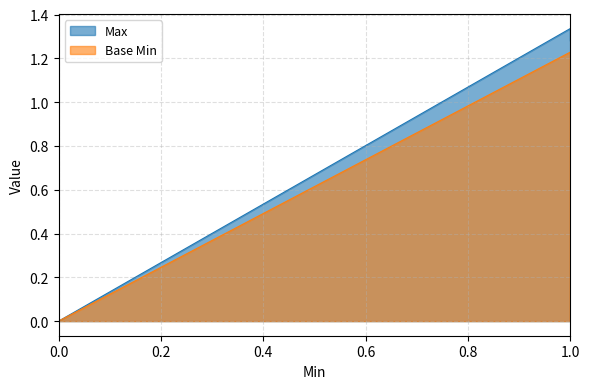

At which category does Base Min reach its first local peak?

1